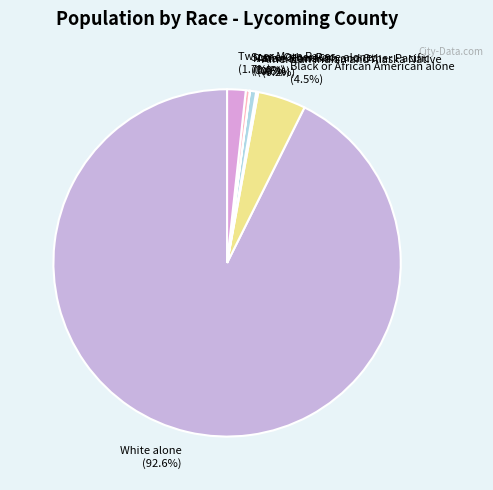

To the nearest percent, what percentage of the pie is Two or More Races?

2%